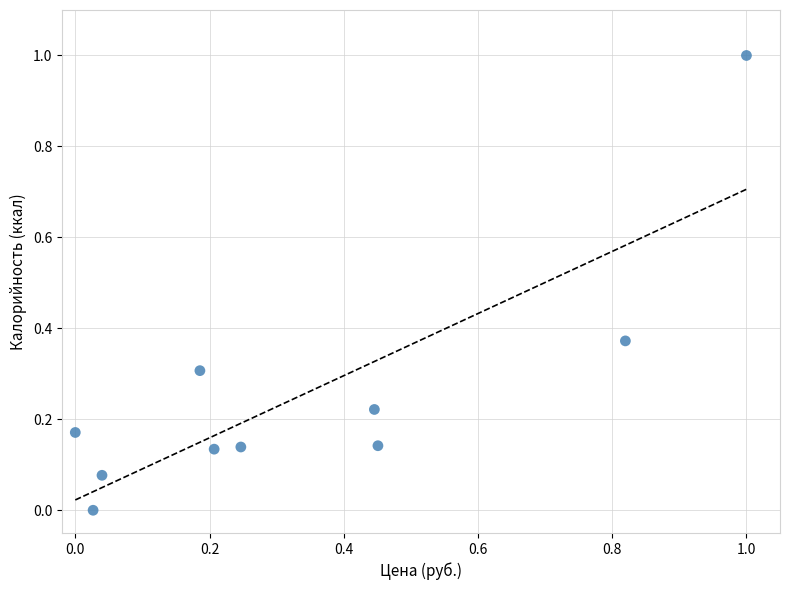

What is the average Y value?

0.3